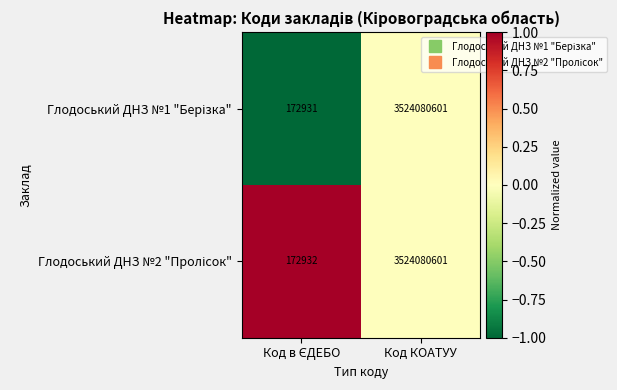

At which category is the sum across all series the highest?

Код КОАТУУ